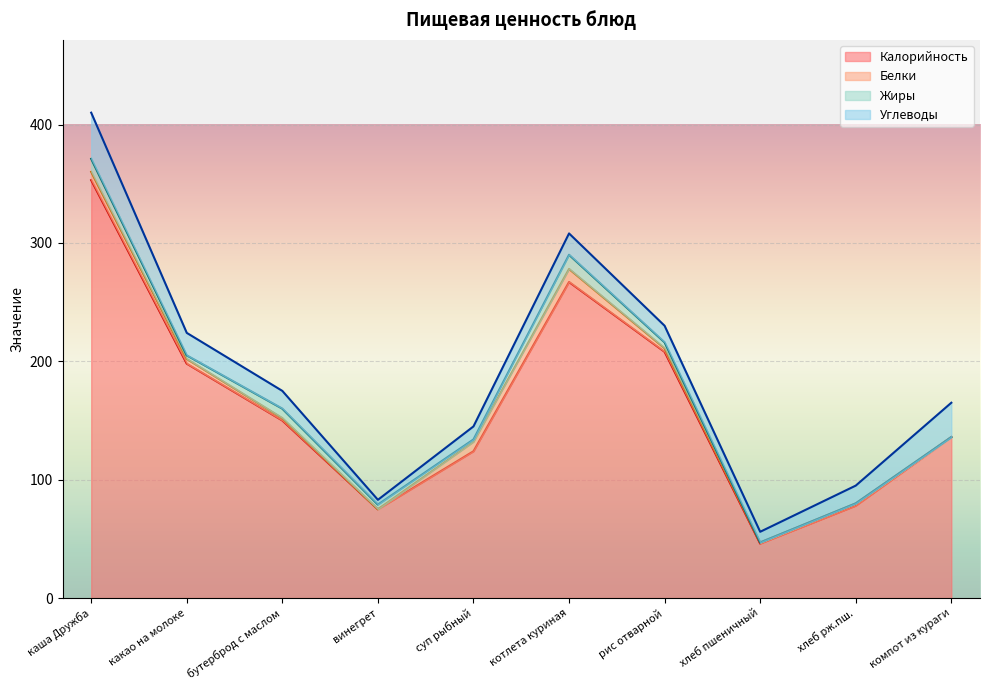

What is the sum of all Жиры values?

45